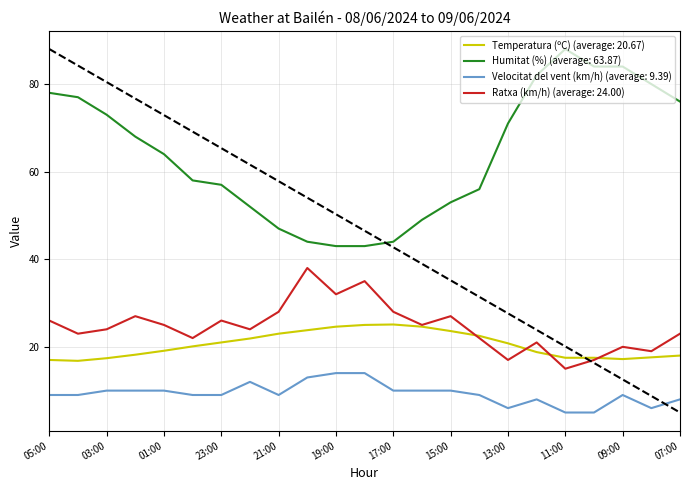

Rank the series by their maximum value, from highest to lowest.

Humitat (%) (average: 63.87), Ratxa (km/h) (average: 24.00), Temperatura (ºC) (average: 20.67), Velocitat del vent (km/h) (average: 9.39)